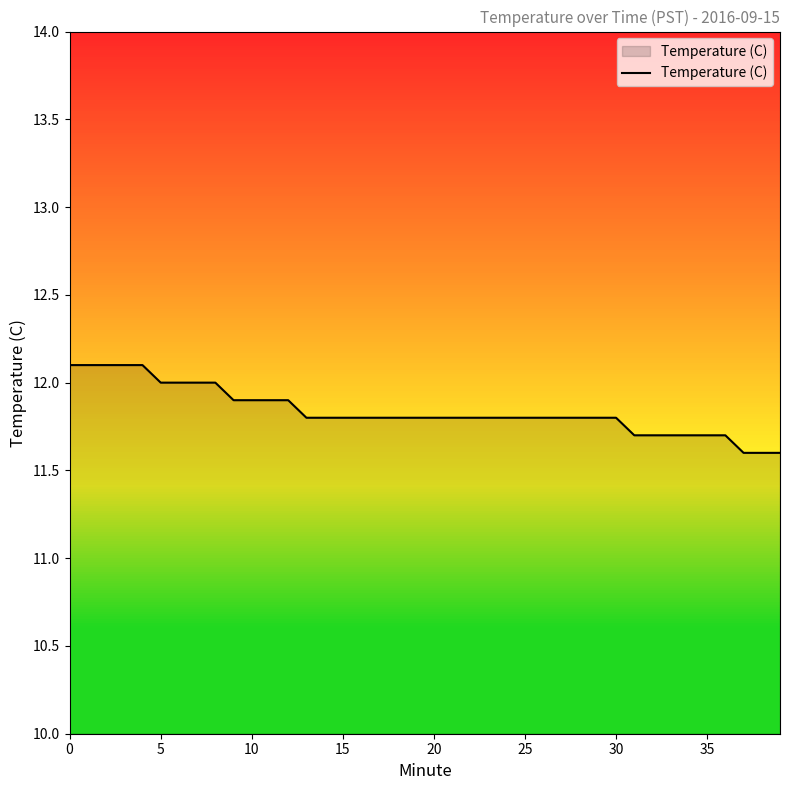

What is the sum of all values?

473.5